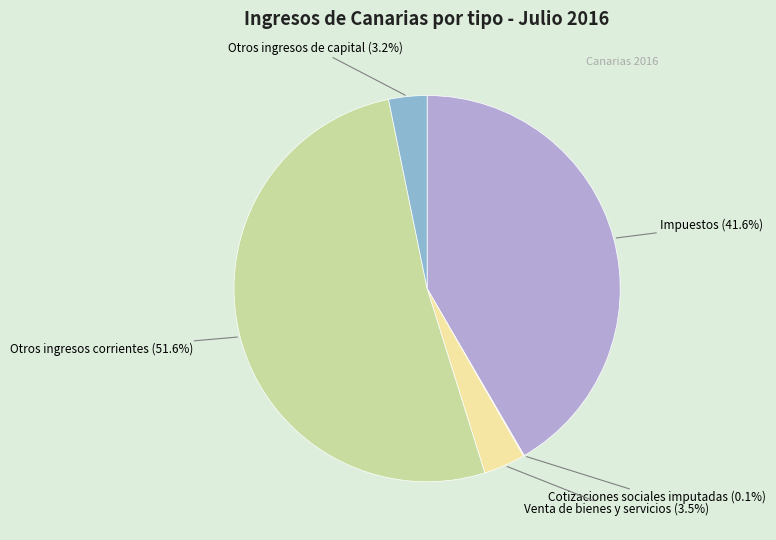

Is there a majority slice in this chart?

Yes